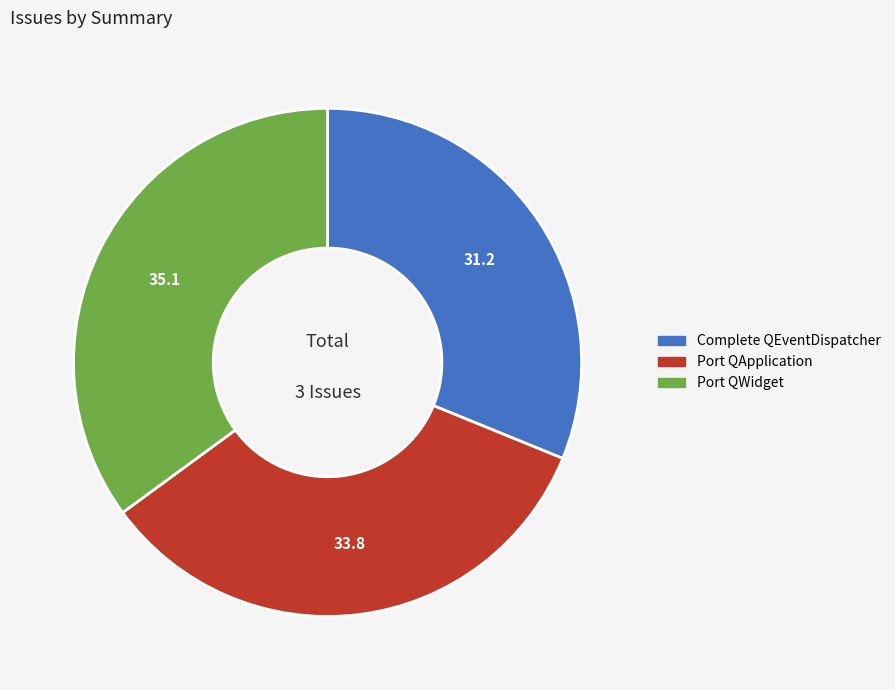

How many slices are in this pie chart?

3